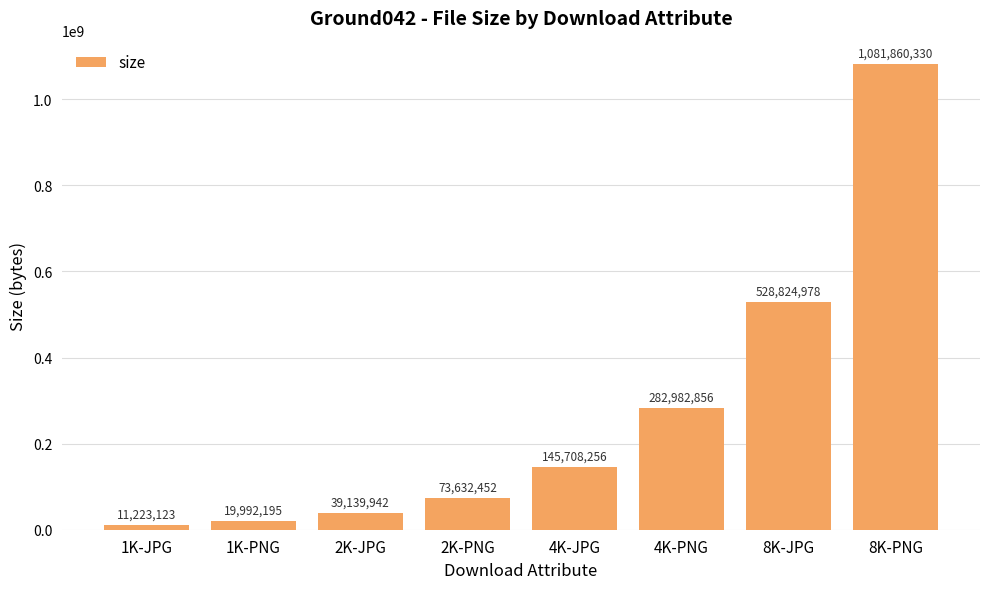

What is the maximum value shown in the chart?

1081860330